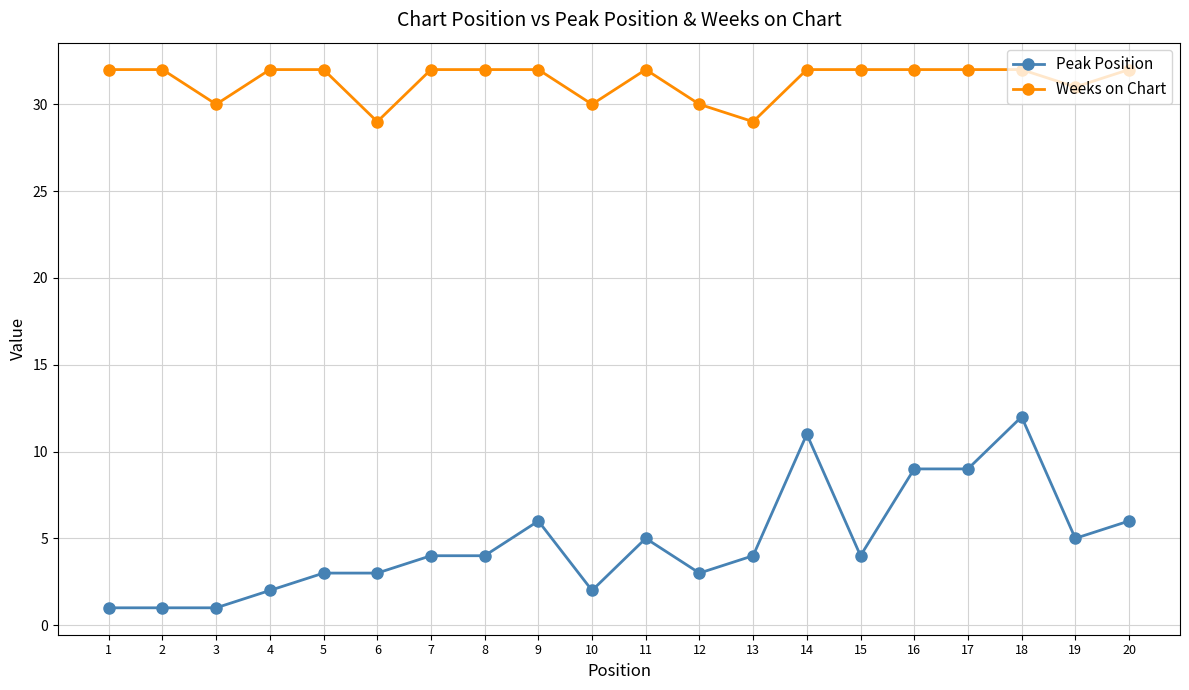

Does the chart have visible grid lines?

Yes